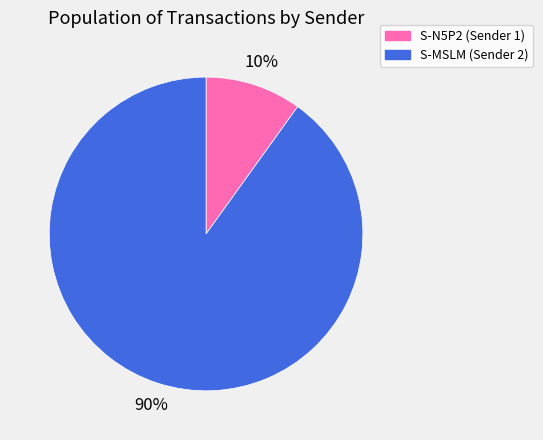

Is there any slice that represents more than half of the pie?

Yes